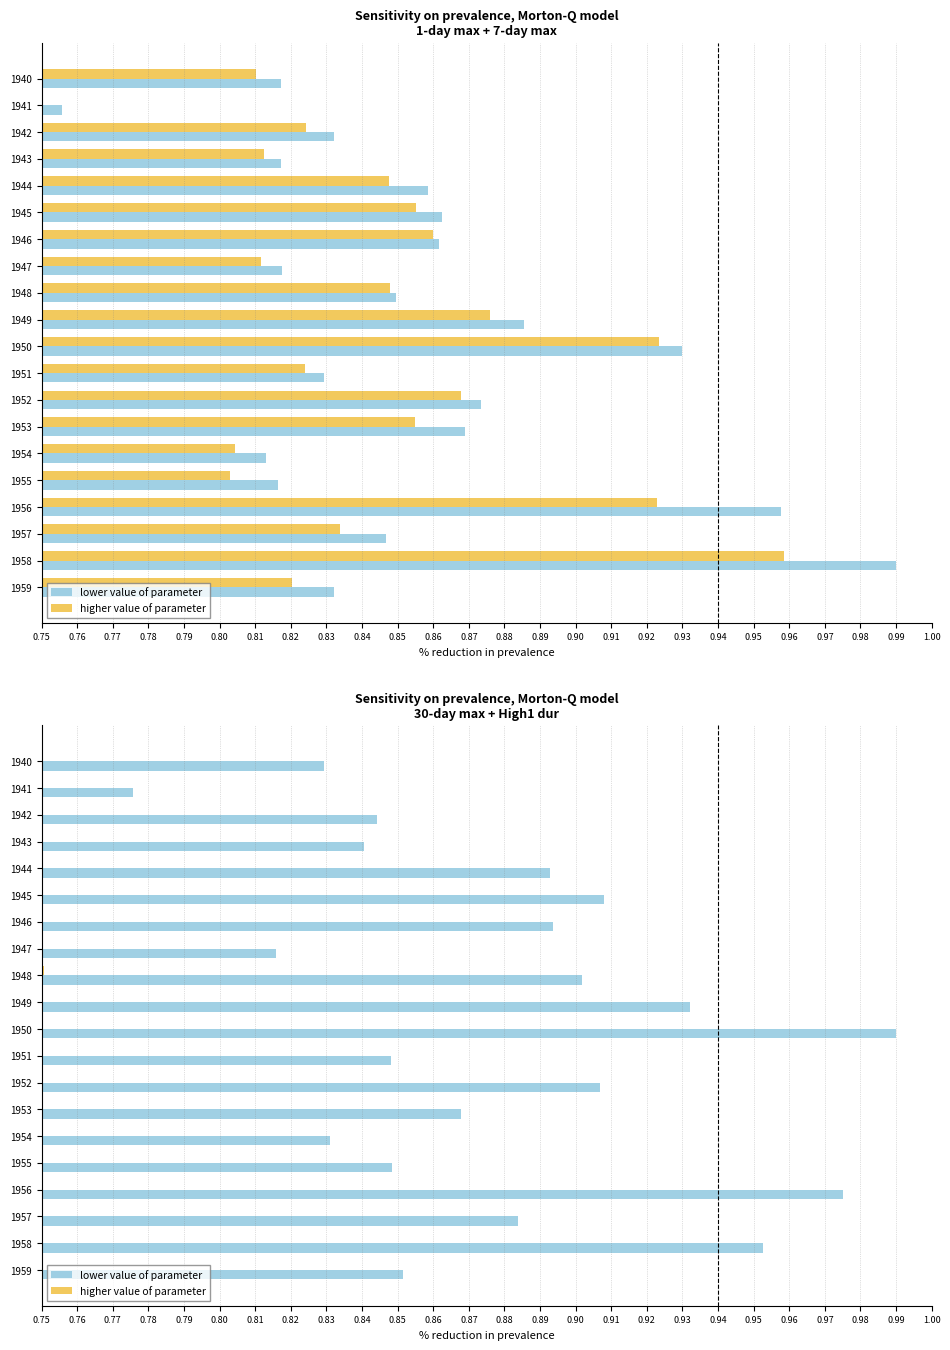

What is the value of the lower value of parameter bar at the 8th from the left?

0.8